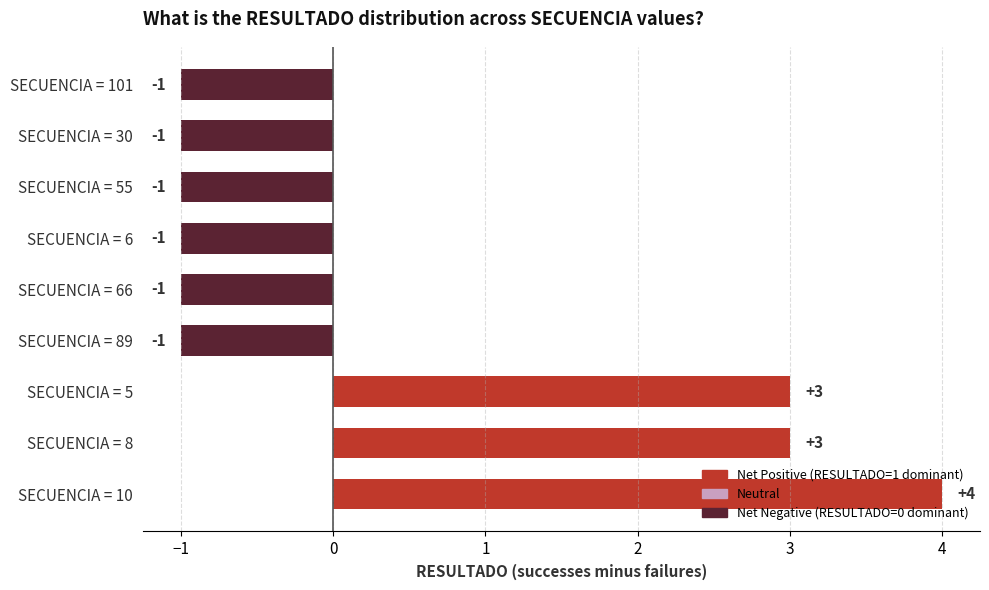

What is the smallest value displayed?

-1